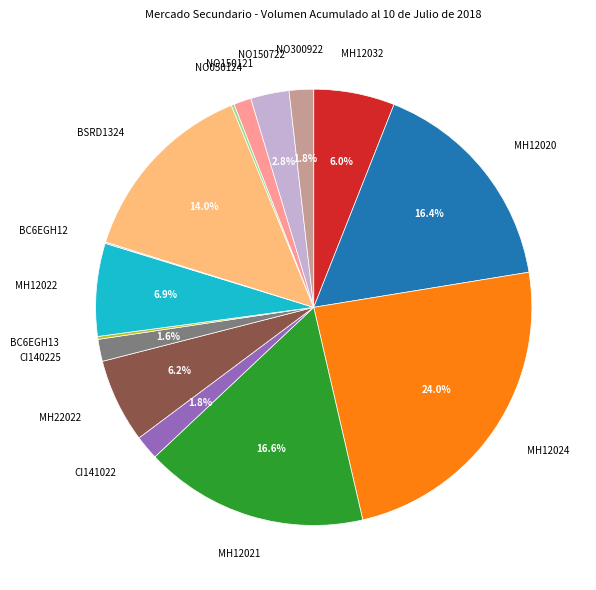

To the nearest percent, what is the average slice percentage?

7%